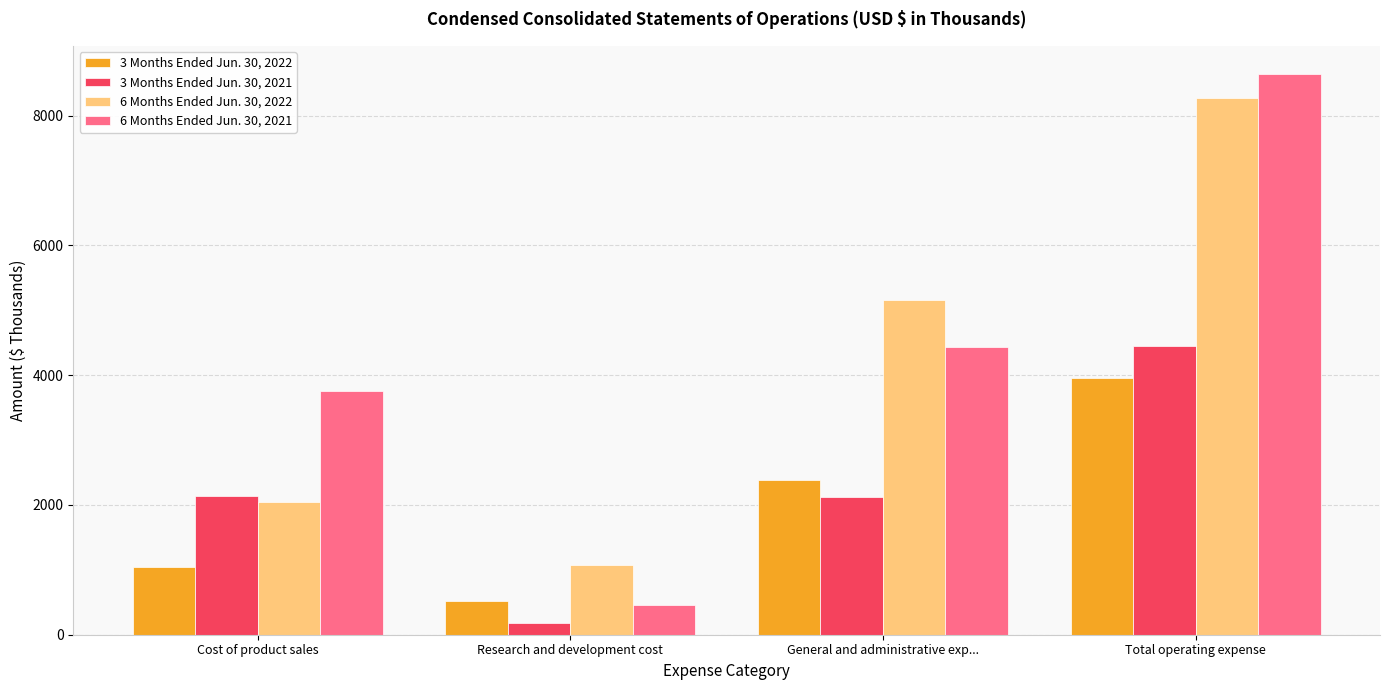

What are all the series names shown in the legend?

3 Months Ended Jun. 30, 2022, 3 Months Ended Jun. 30, 2021, 6 Months Ended Jun. 30, 2022, 6 Months Ended Jun. 30, 2021